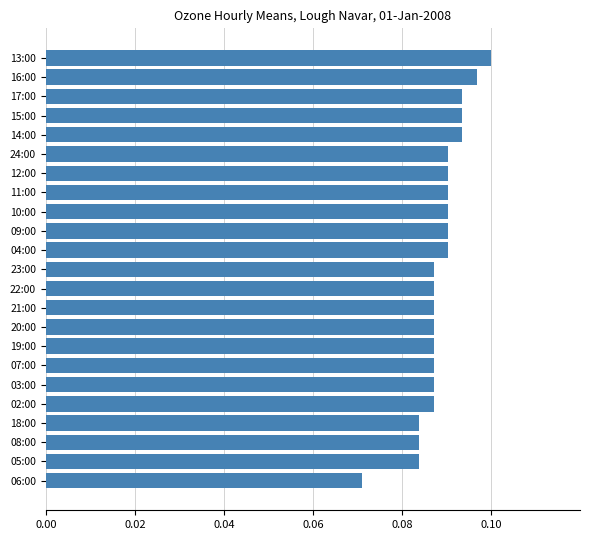

Is it true that the value at 23:00 is 0.1?

True